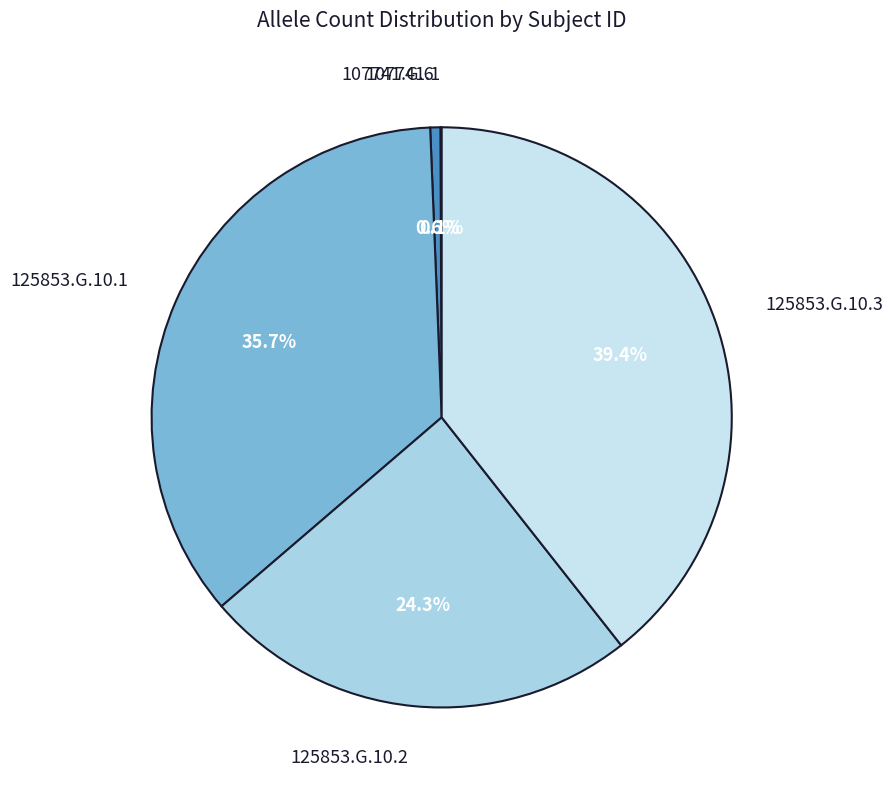

Is 107741.G.6 the majority of the pie?

No